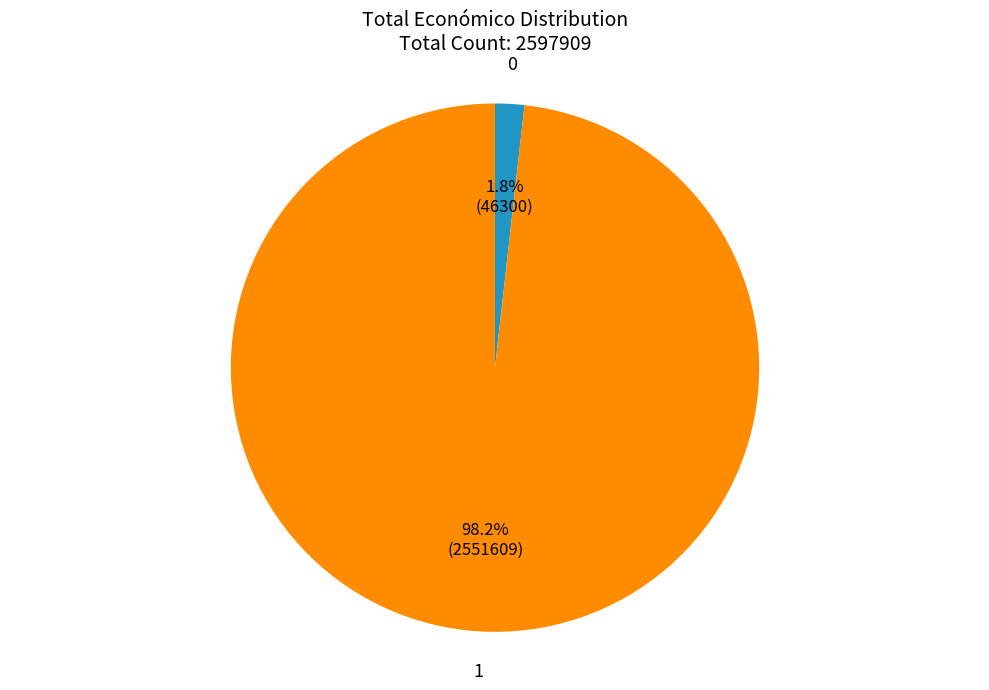

Is there any slice that represents more than half of the pie?

Yes